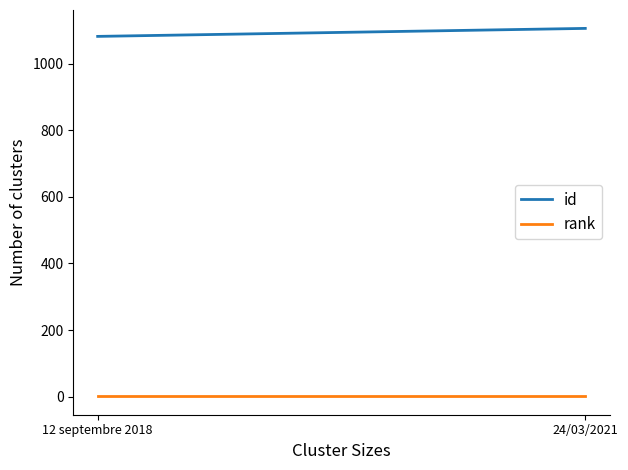

What value does the id series have at 24/03/2021?

1106